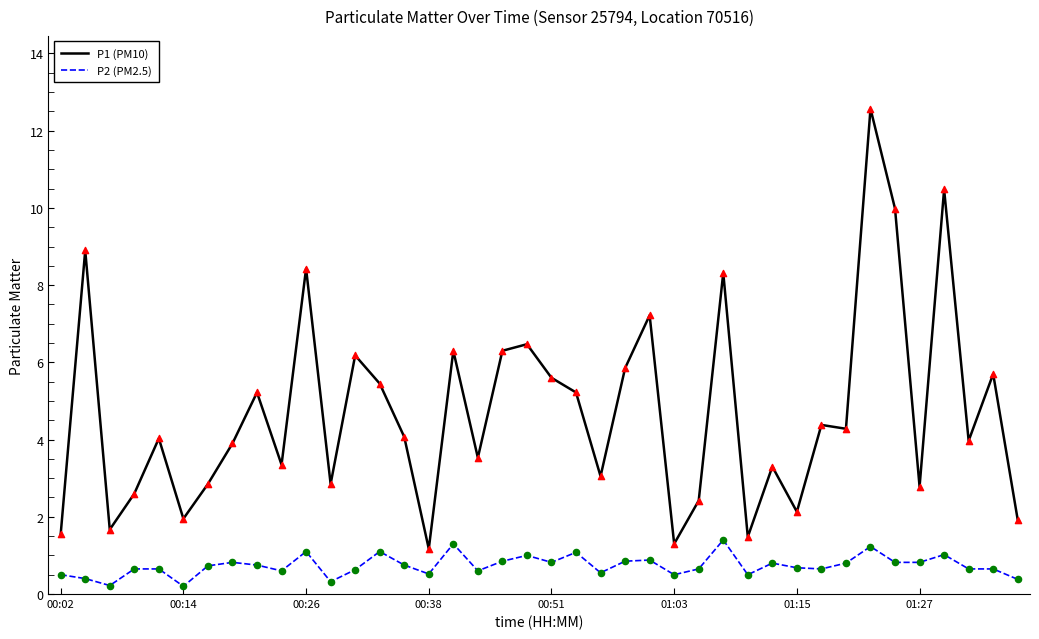

Which series has the widest spread of values?

P1 (PM10)